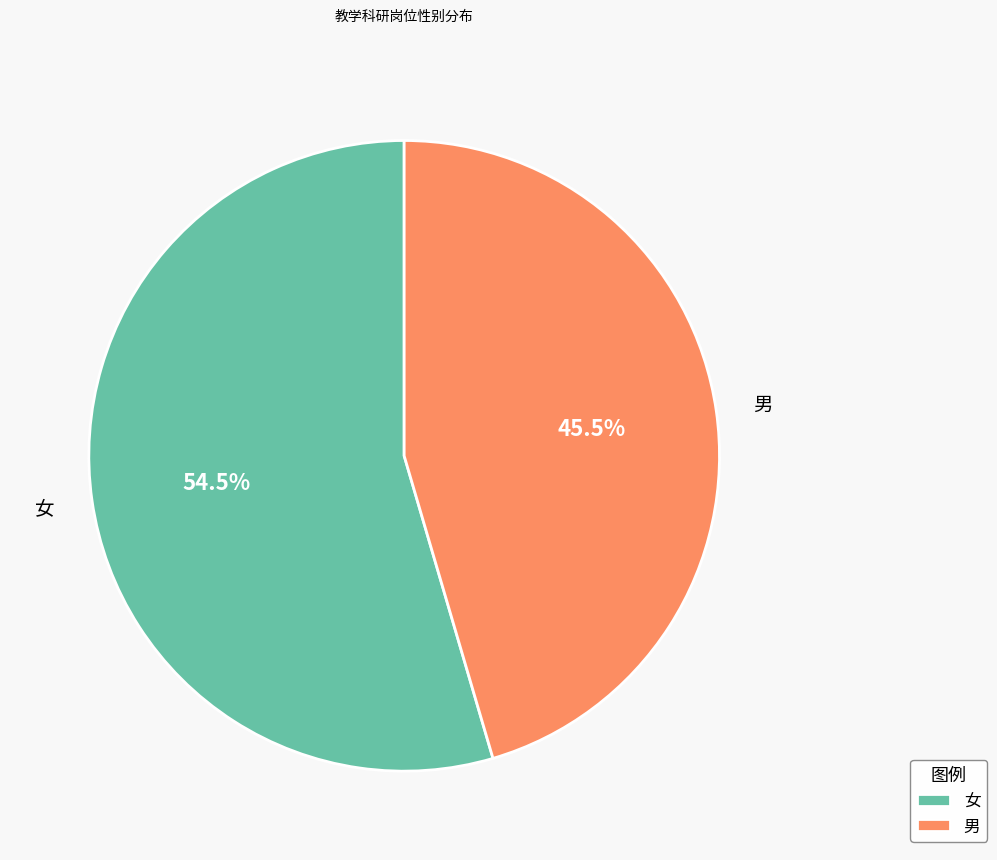

What is the majority slice?

女